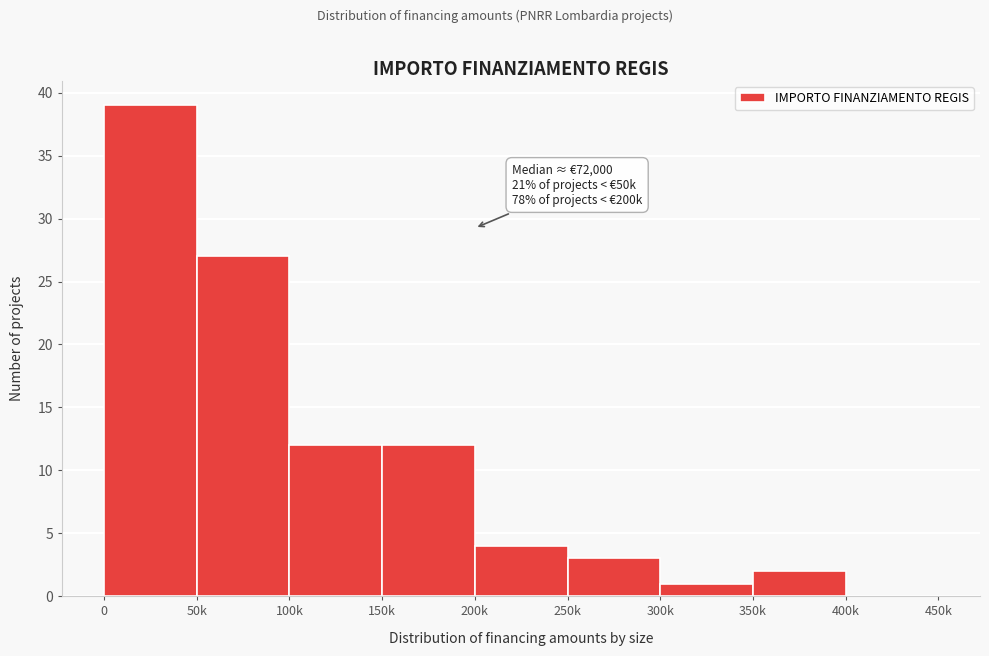

Reading right to left, what are all the values shown in this chart?

400k=0	350k=2	300k=1	250k=3	200k=4	150k=12	100k=12	50k=27	0=39